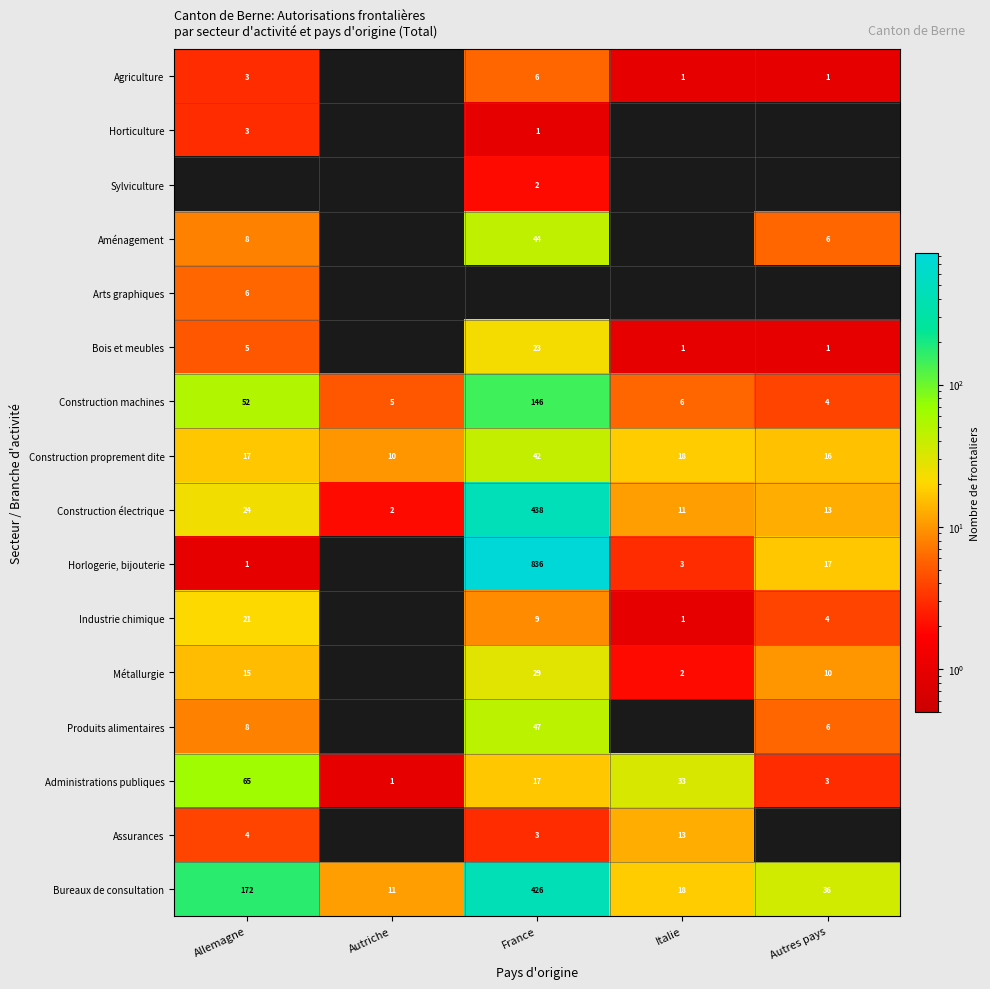

The Horlogerie, bijouterie series shows 836 at France. True or false?

True